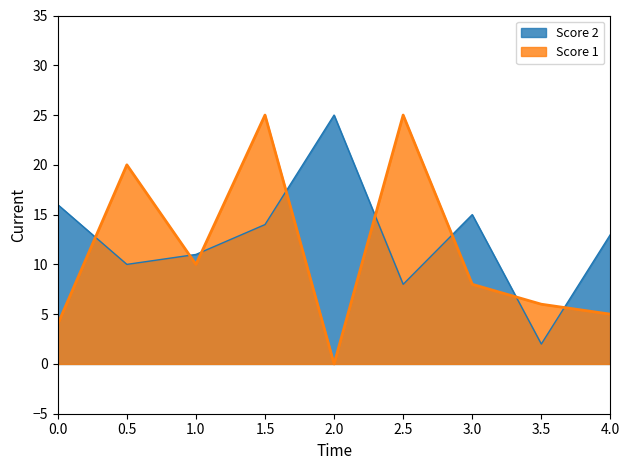

Which series has the largest range (max minus min)?

Score 1